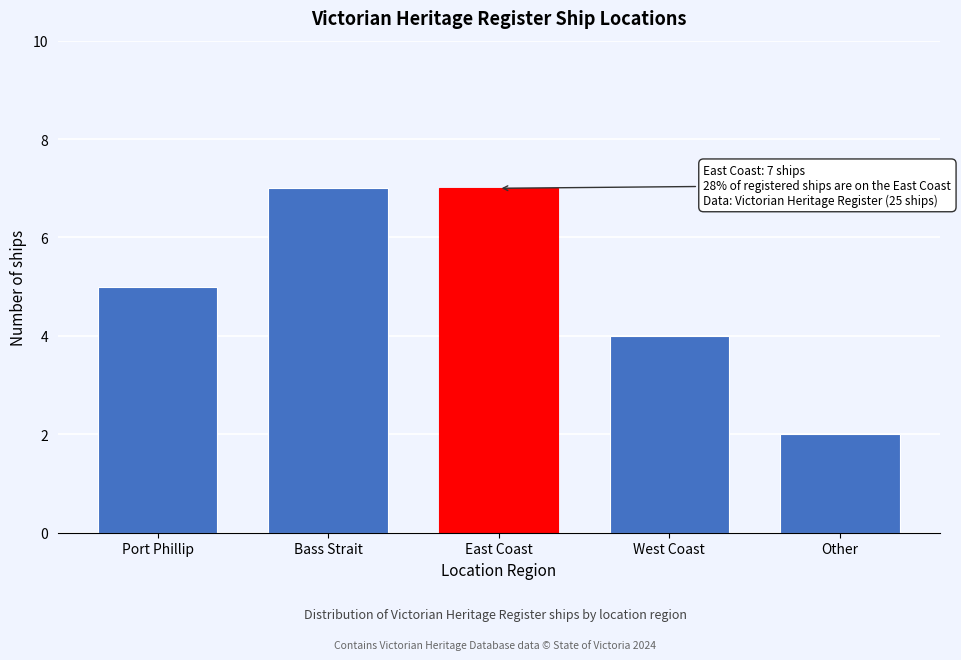

Reading left to right, transcribe all the data shown in this chart.

5	7	7	4	2